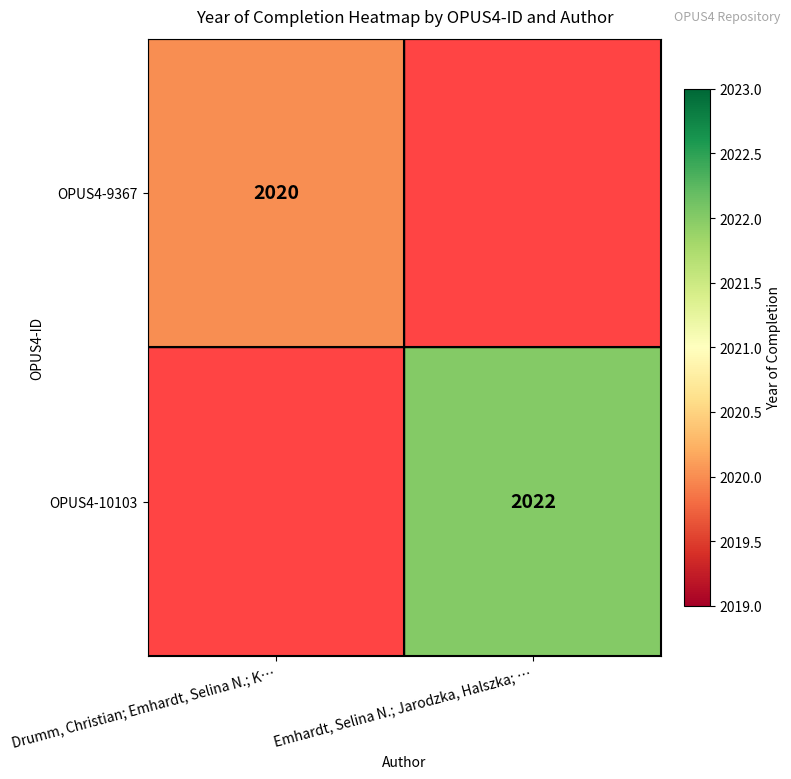

Is it true that OPUS4-9367 equals 2879 at Drumm, Christian; Emhardt, Selina N.; K…?

False